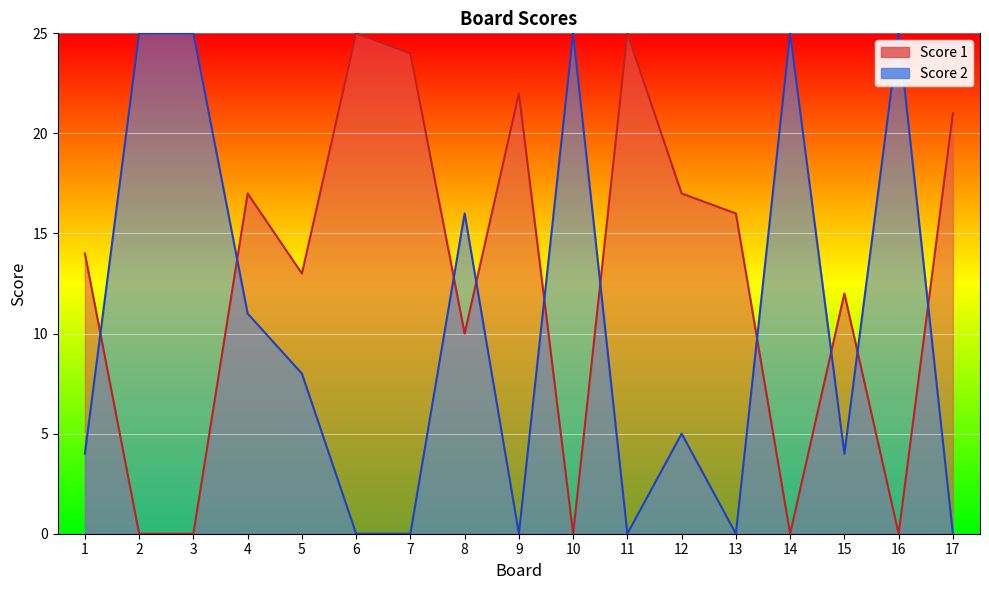

What is the total value across all series at 17?

21